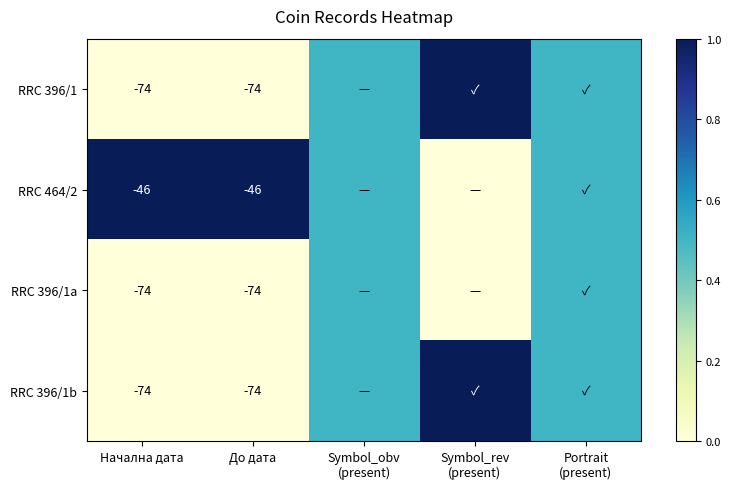

What is the total value across all series at До дата?

-268.0